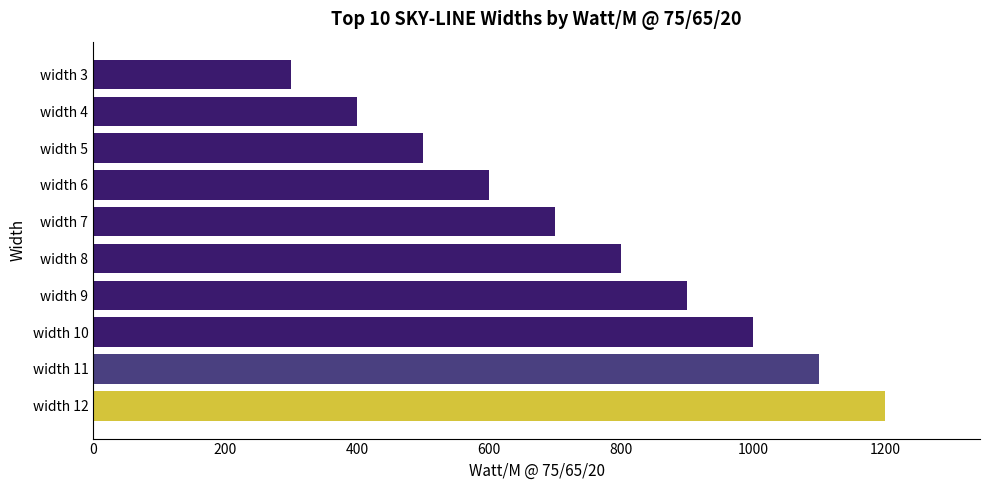

Approximately how many times larger is the value at width 5 compared to width 11?

0.5